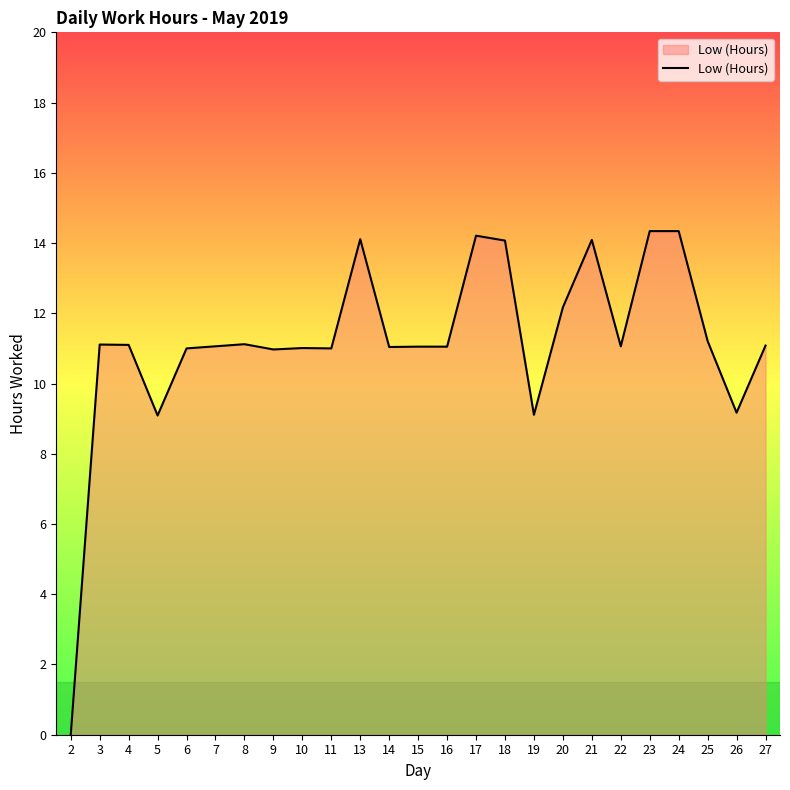

What is the difference between the maximum and minimum values?

14.3